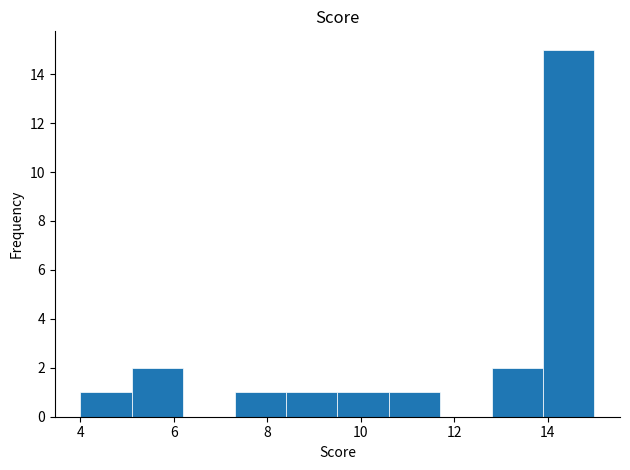

Reading left to right, list every bar in this chart as the range it spans on the x-axis followed by its height. Neither the bar edges nor the heights are printed on the chart, so give them approximately, as read against the axes.

4.0 to 5.1: 1
5.1 to 6.2: 2
6.2 to 7.3: 0
7.3 to 8.4: 1
8.4 to 9.5: 1
9.5 to 10.6: 1
10.6 to 11.7: 1
11.7 to 12.8: 0
12.8 to 13.9: 2
13.9 to 15.0: 15